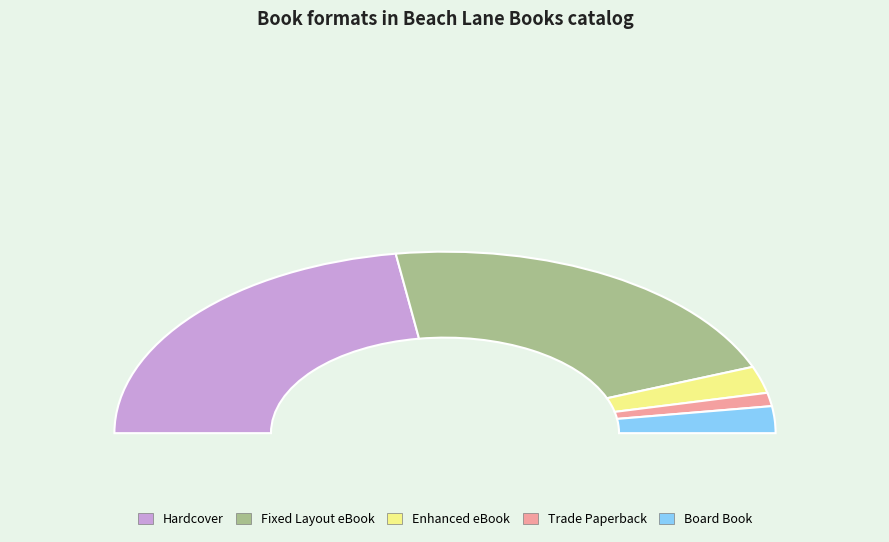

Is the sum of Fixed Layout eBook and Board Book greater than half?

No